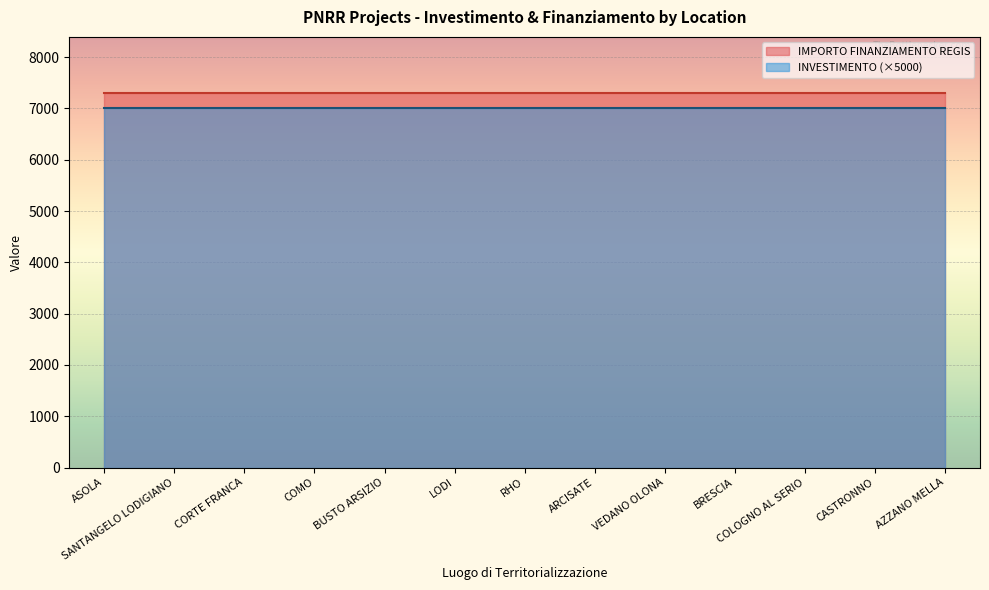

What is the value of the INVESTIMENTO point at the 6th from the left?

1.4